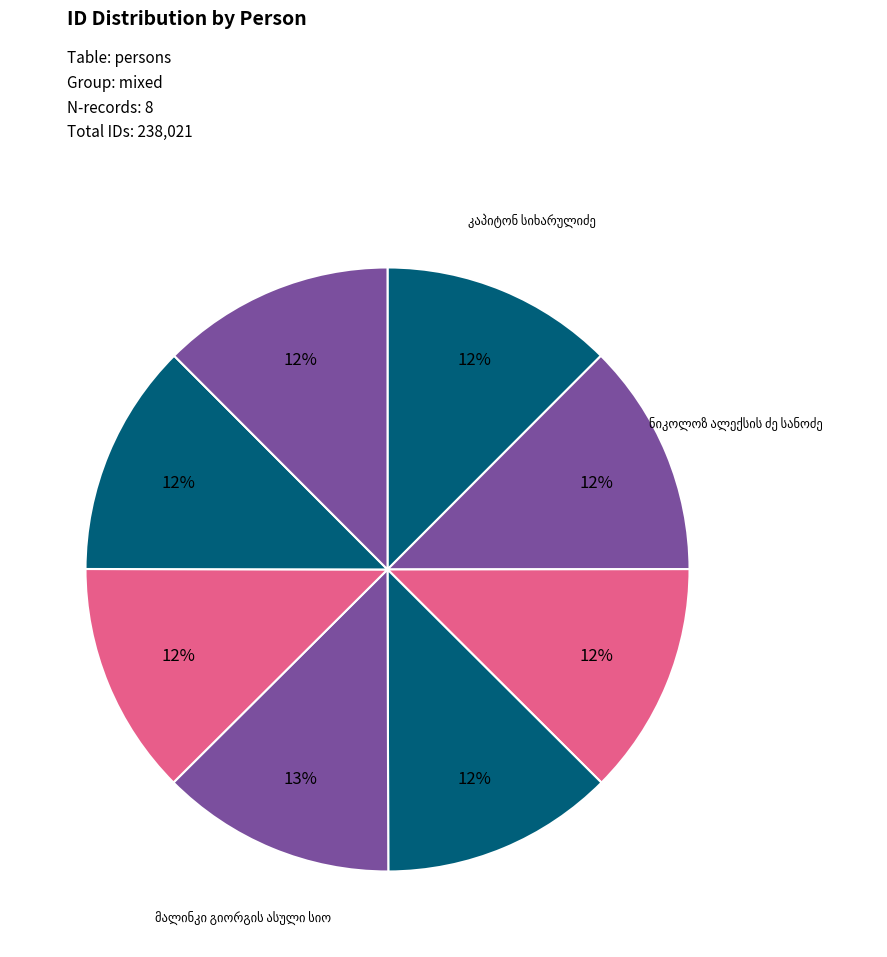

Count the number of slices in the pie.

8